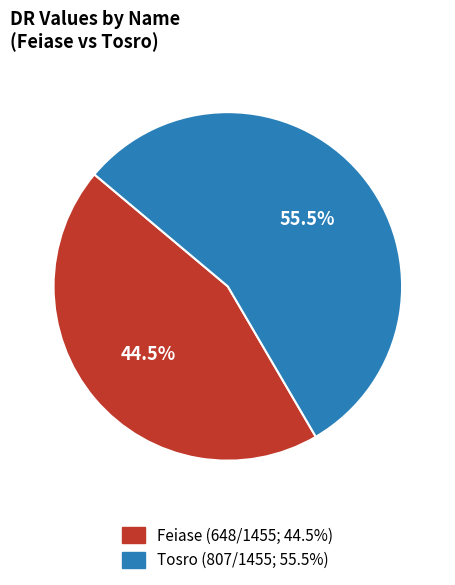

To the nearest percent, what is the combined percentage of Feiase and Tosro?

100%